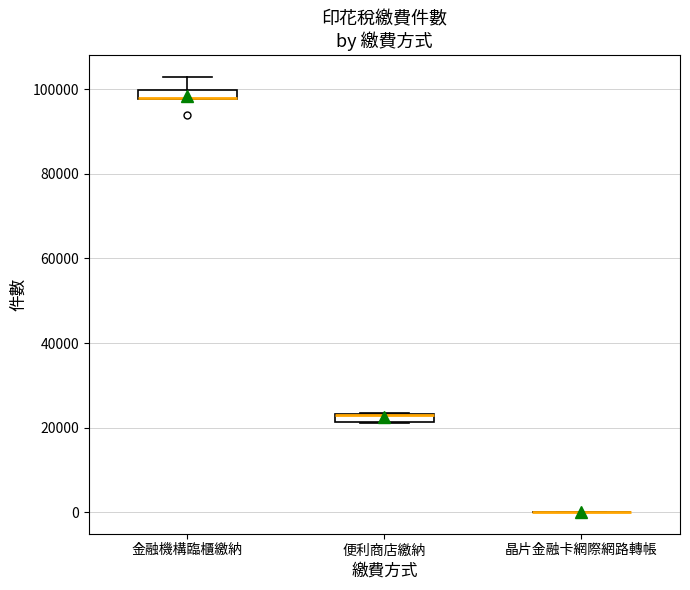

Where is the lower edge of the box for 便利商店繳納 on the y-axis? The values are not printed on the chart, so give them approximately, as read against the axis.

22000